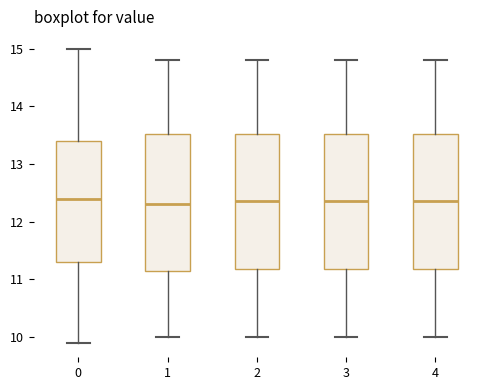

Where does the median line of the box at x = 1 sit on the y-axis? The values are not printed on the chart, so give them approximately, as read against the axis.

12.3